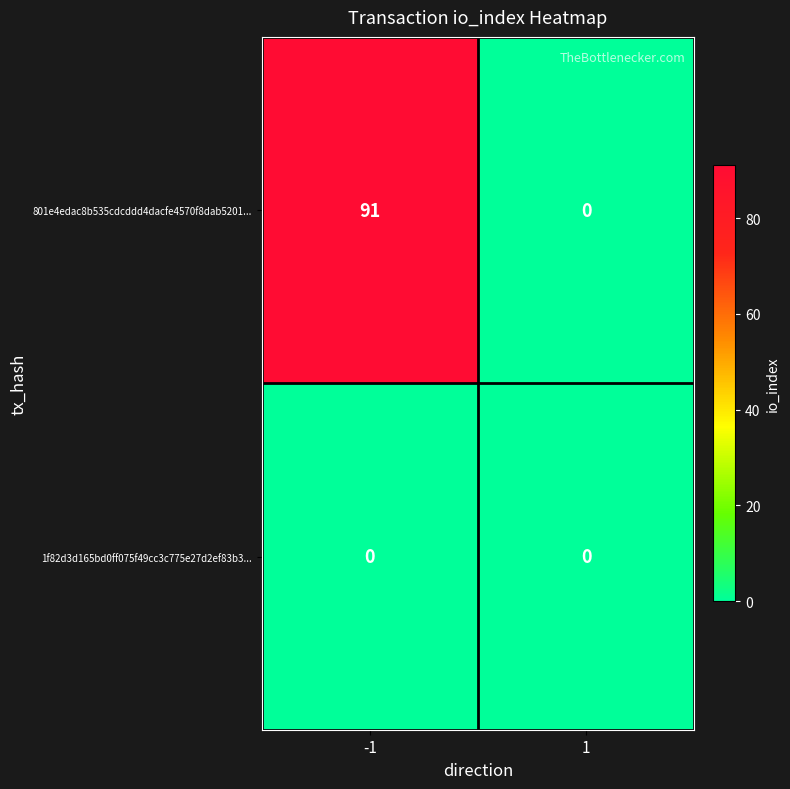

Which series changed the most between -1 and 1?

801e4edac8b535cdcddd4dacfe4570f8dab5201...